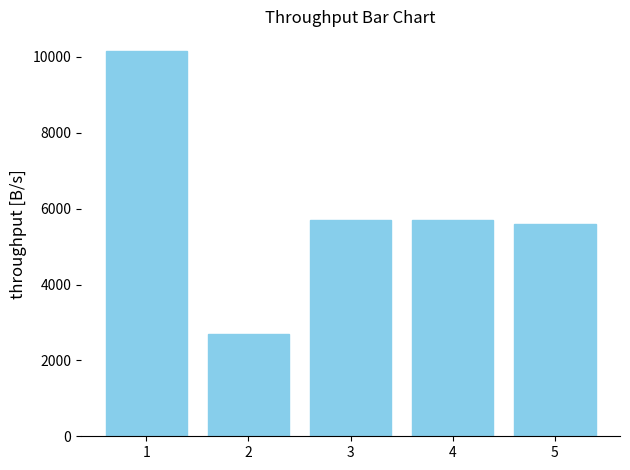

Reading right to left, extract all data points from this chart.

5602.0	5705.7	5705.7	2697.2	10166.5